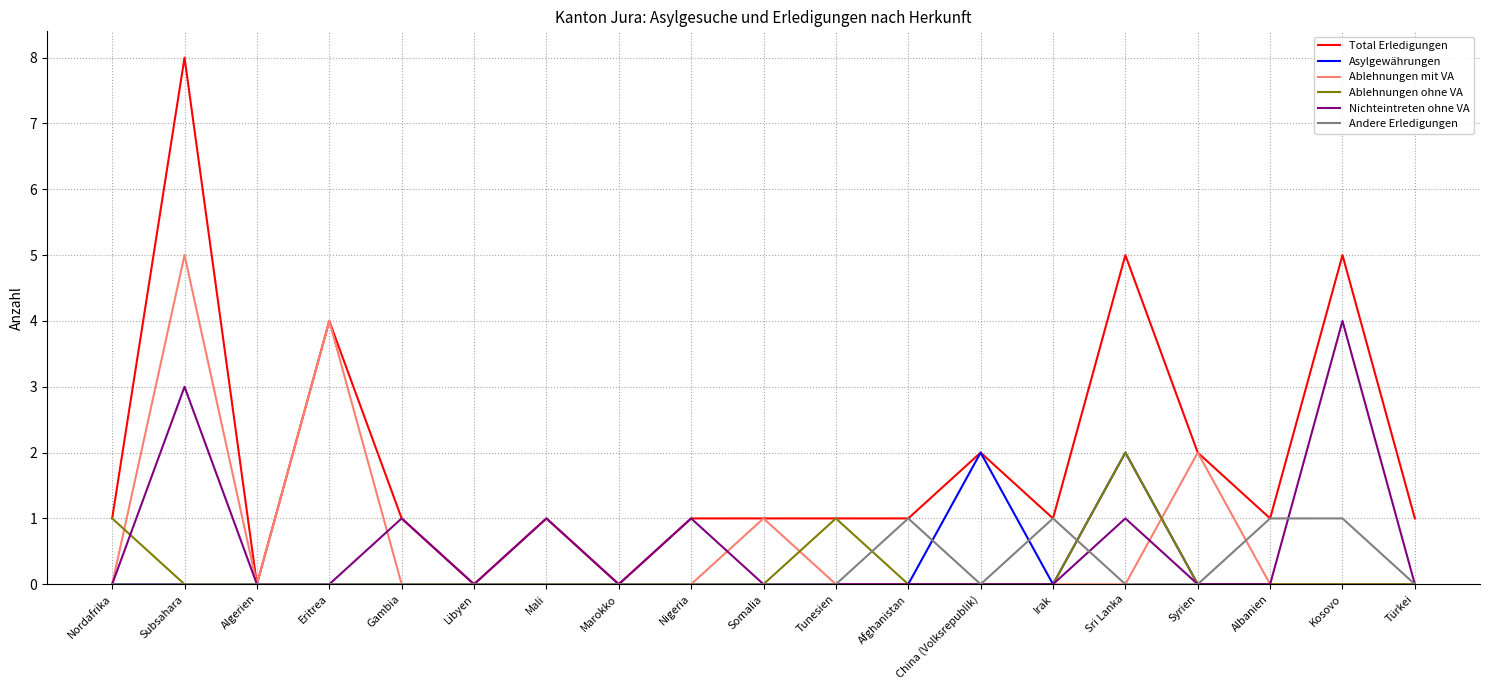

True or false: Ablehnungen mit VA has a value of 0 at Marokko.

True